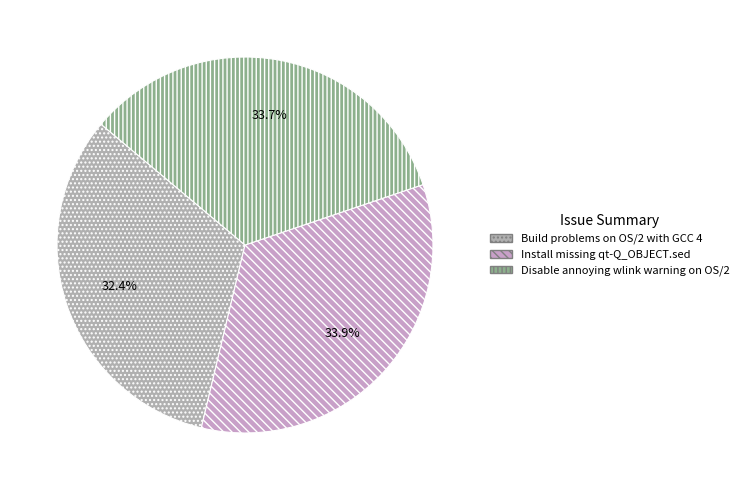

Is there any slice that represents more than half of the pie?

No